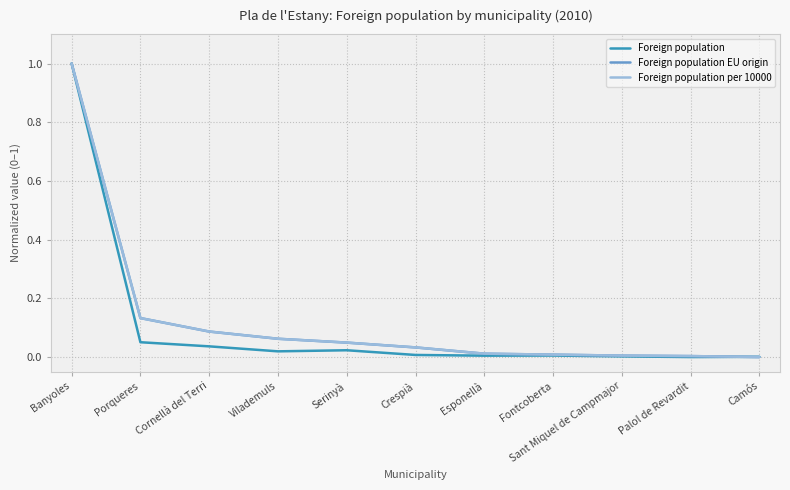

What position from the right is Cornellà del Terri?

9